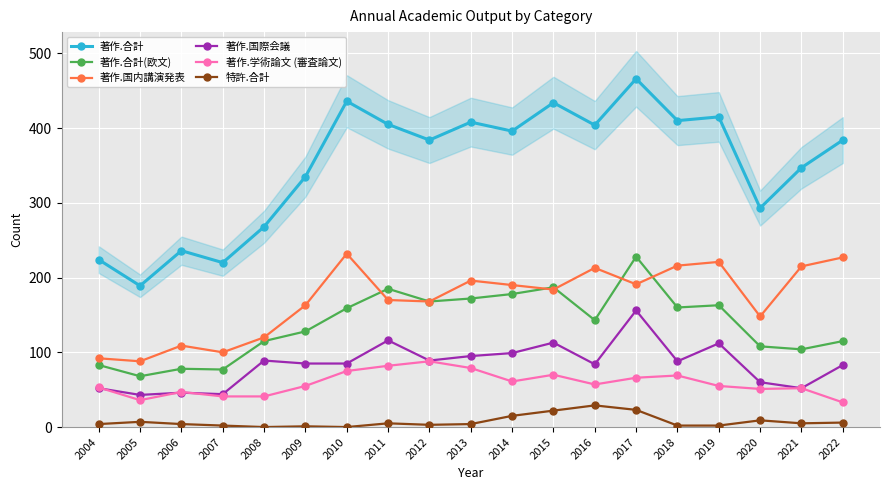

How many data points in 著作.合計(欧文) are above 143?

9